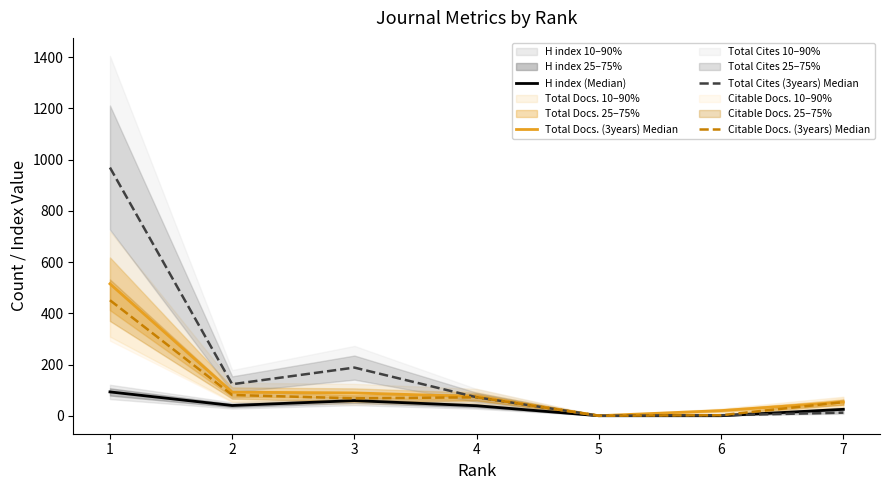

What is the value of the Total Cites (3years) Median point at the 6th from the left?

2